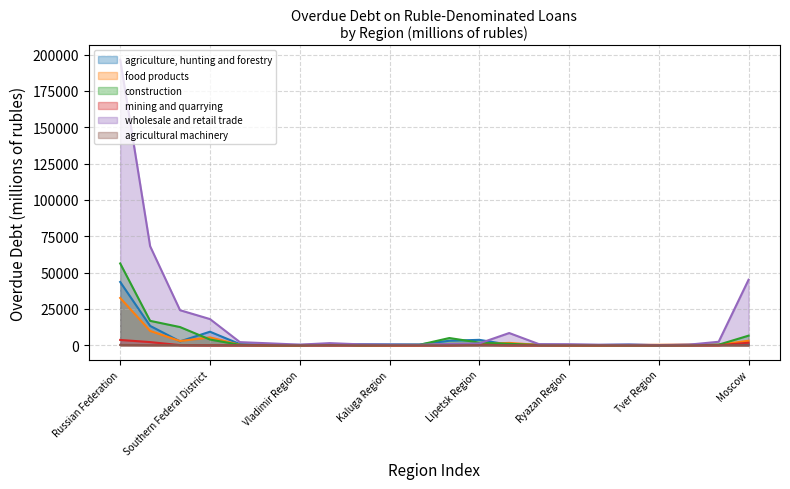

What is the difference between the food products values at North-Western Federal District and Smolensk Region?

2838